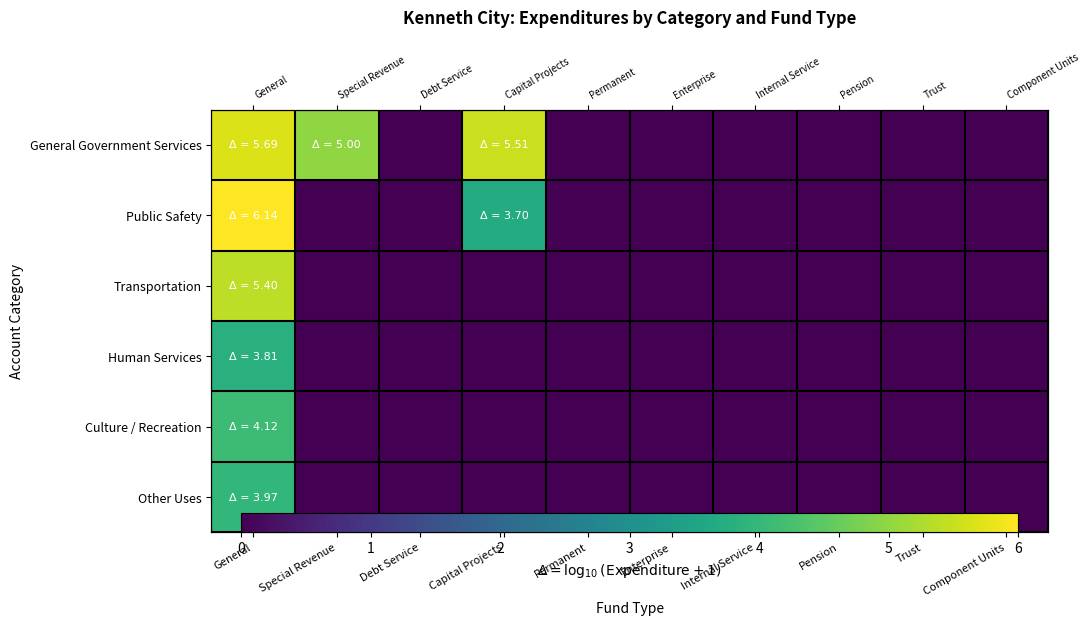

What is the sum of all Transportation values?

5.4